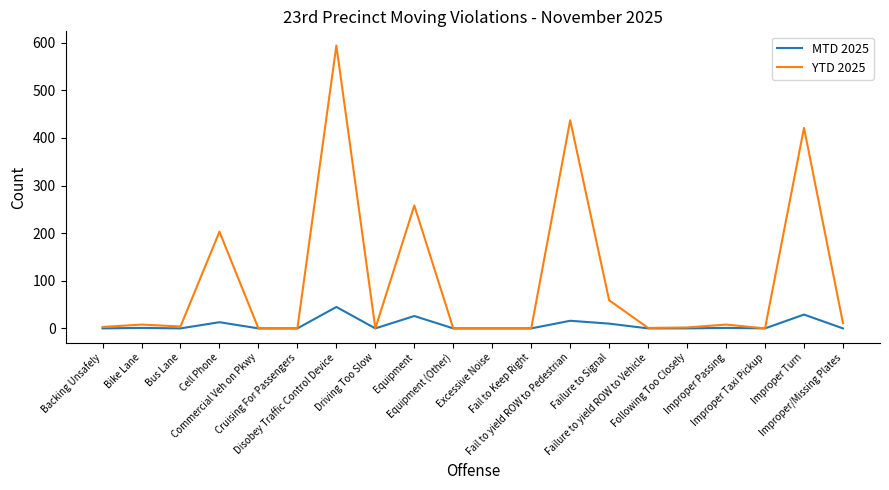

What is the average value of the MTD 2025 series?

7